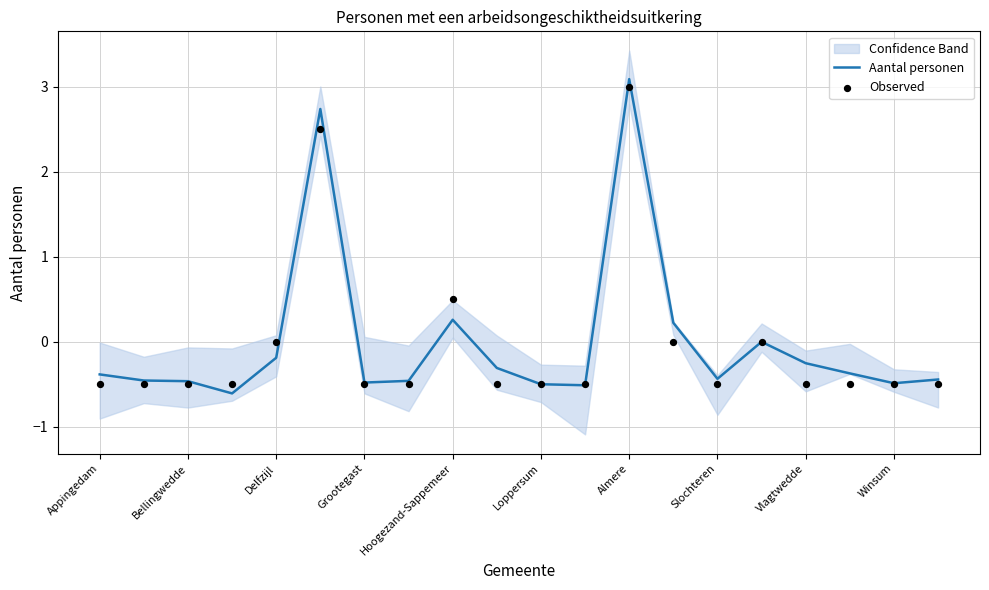

Which series has the largest total across all categories?

Aantal personen